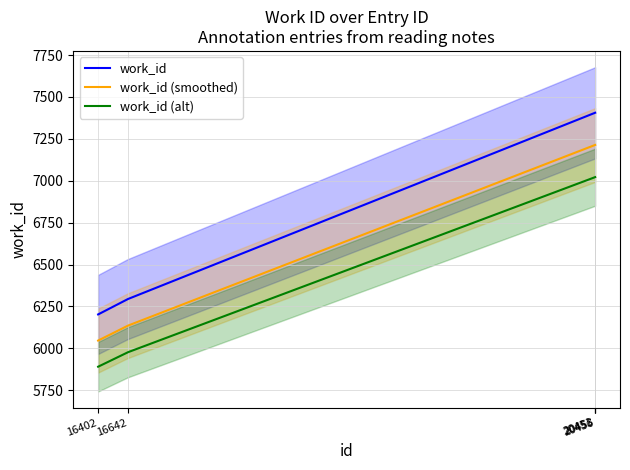

Rank the categories by value from highest to lowest.

20456, 20451, 20453, 16642, 16402